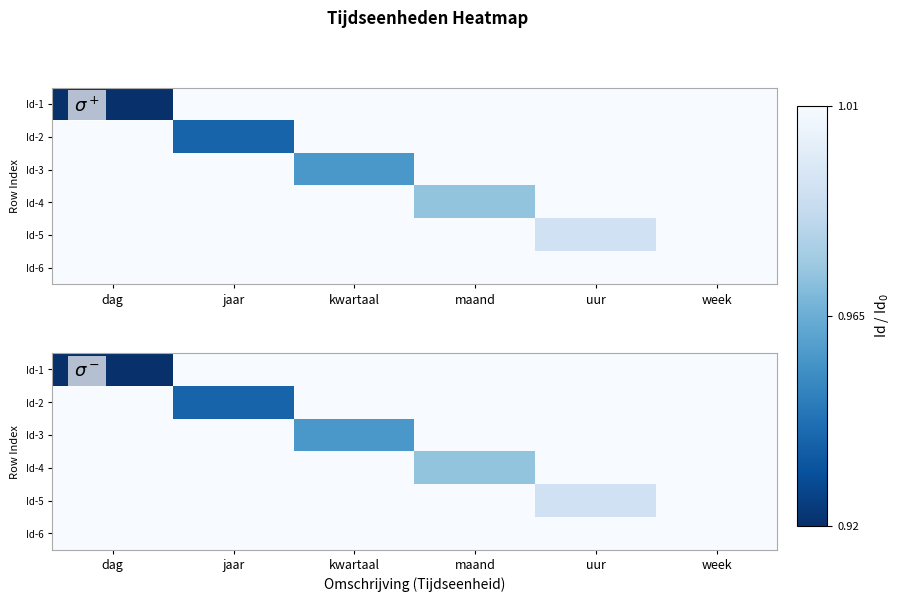

What is the total value across all series at jaar?

6.0